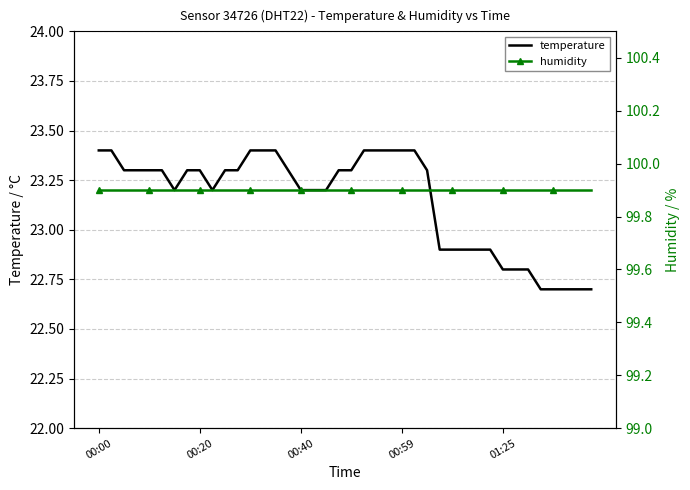

At which category is the sum across all series the highest?

00:00